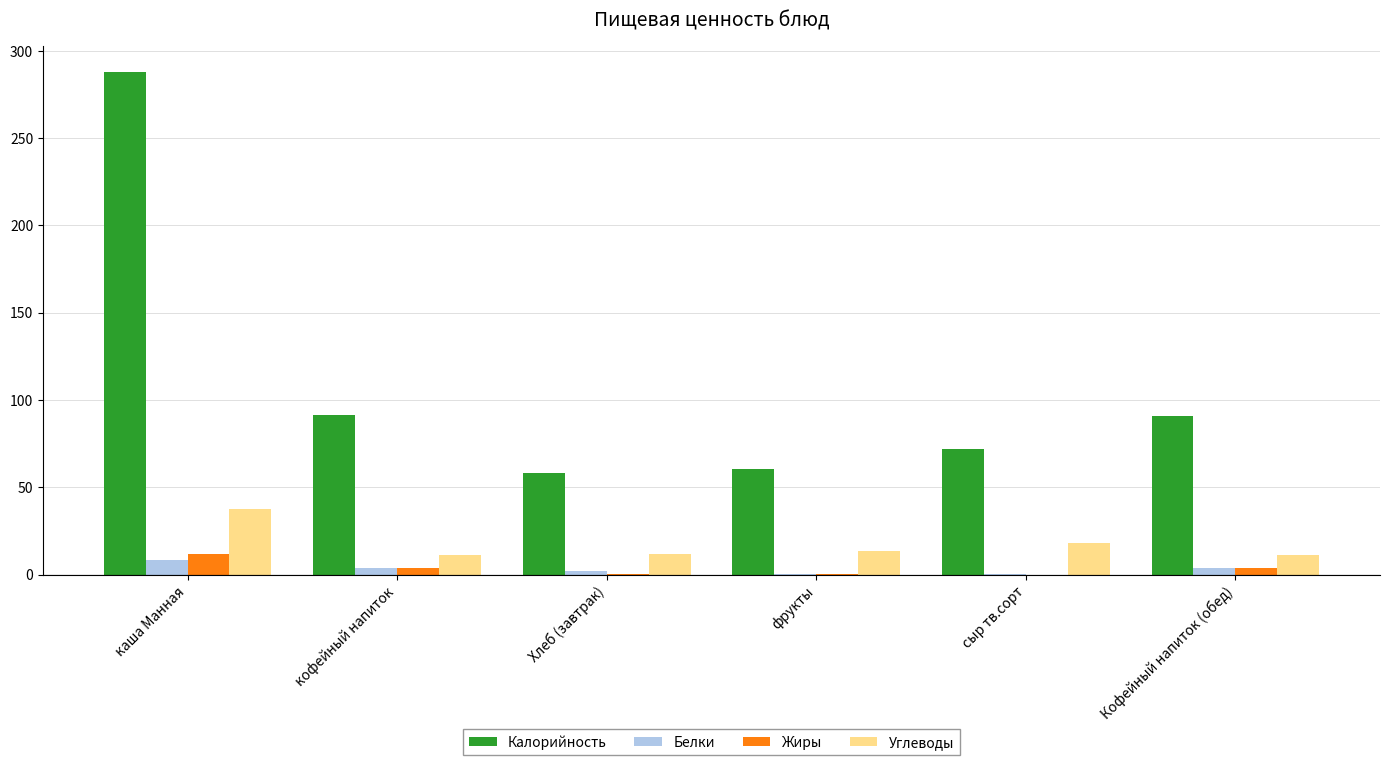

Where does the Белки series first go above 3?

каша Манная